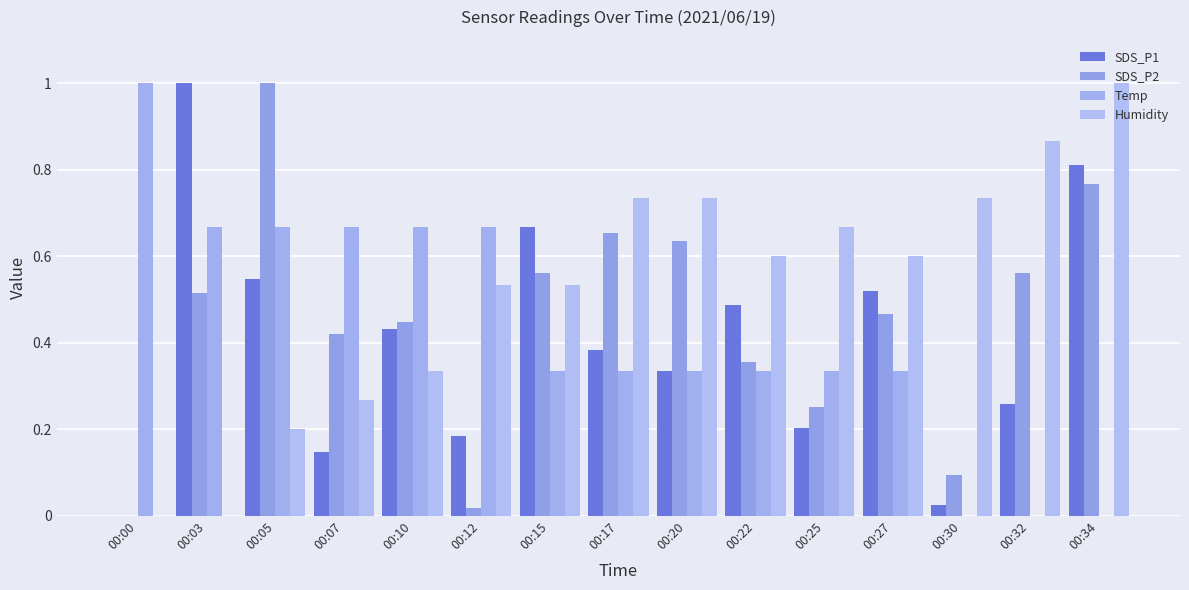

At 00:30, list the series in order from largest to smallest.

Humidity, SDS_P2, SDS_P1, Temp